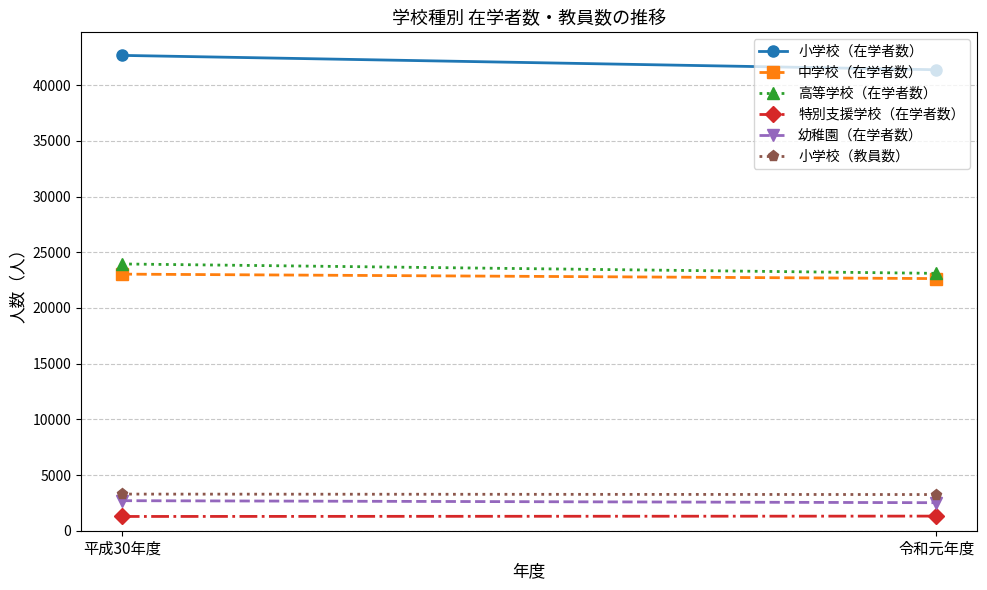

What is the label of the 2nd point from the left?

令和元年度